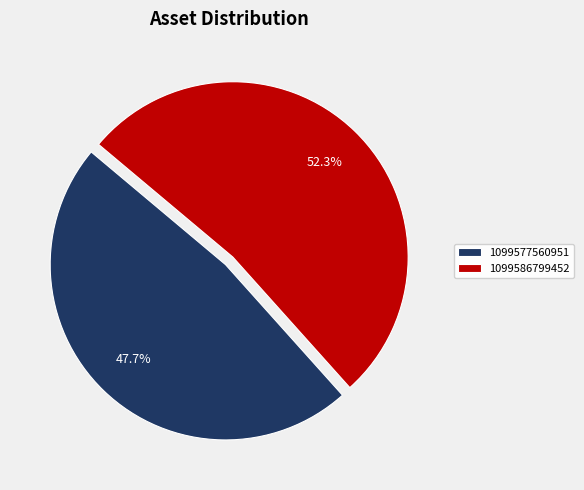

Is it true that 1099586799452 is 52% of the pie?

True